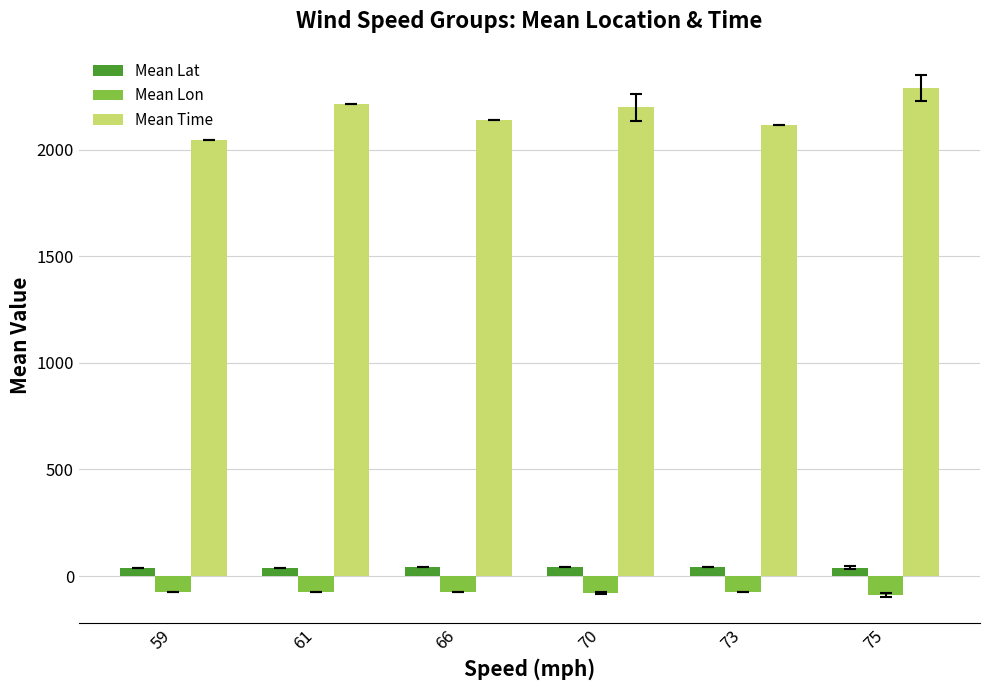

Is the value of Mean Lon at 75 greater than the value of Mean Lat at 70?

No